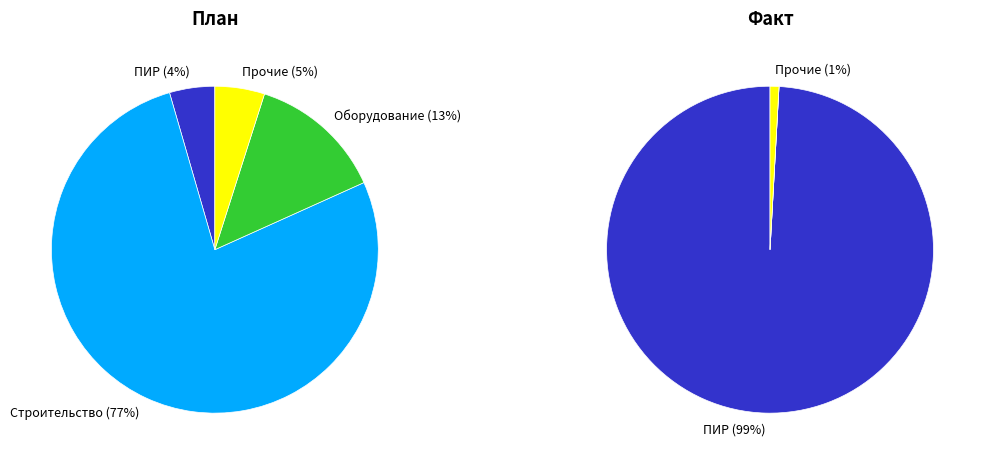

Count the number of slices in the pie.

4